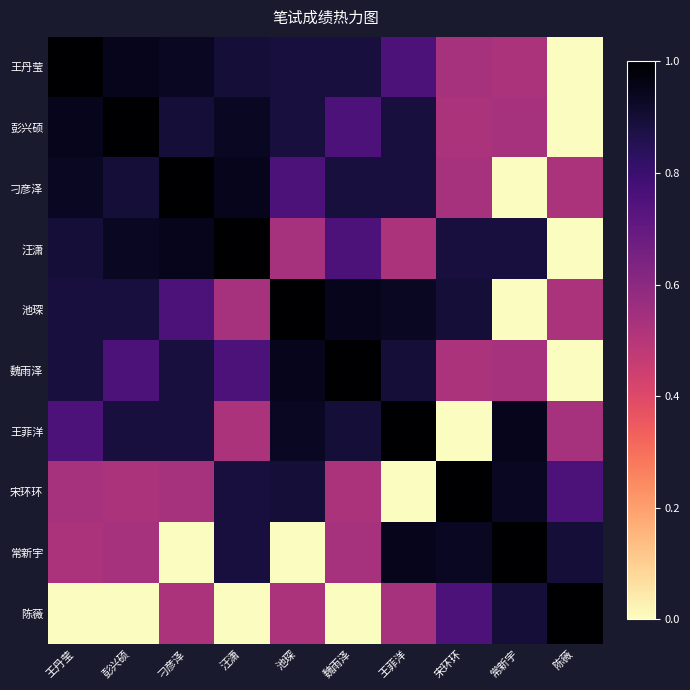

Reading left to right, what are all the values shown in this chart?

王丹莹: 王丹莹=1.0	彭兴硕=0.9	刁彦泽=0.9	汪潇=0.9	池琛=0.9	魏雨泽=0.9	王菲洋=0.8	宋环环=0.5	常新宇=0.5	陈薇=0.0
彭兴硕: 王丹莹=0.9	彭兴硕=1.0	刁彦泽=0.9	汪潇=0.9	池琛=0.9	魏雨泽=0.8	王菲洋=0.9	宋环环=0.5	常新宇=0.5	陈薇=0.0
刁彦泽: 王丹莹=0.9	彭兴硕=0.9	刁彦泽=1.0	汪潇=0.9	池琛=0.8	魏雨泽=0.9	王菲洋=0.9	宋环环=0.5	常新宇=0.0	陈薇=0.5
汪潇: 王丹莹=0.9	彭兴硕=0.9	刁彦泽=0.9	汪潇=1.0	池琛=0.5	魏雨泽=0.8	王菲洋=0.5	宋环环=0.9	常新宇=0.9	陈薇=0.0
池琛: 王丹莹=0.9	彭兴硕=0.9	刁彦泽=0.8	汪潇=0.5	池琛=1.0	魏雨泽=0.9	王菲洋=0.9	宋环环=0.9	常新宇=0.0	陈薇=0.5
魏雨泽: 王丹莹=0.9	彭兴硕=0.8	刁彦泽=0.9	汪潇=0.8	池琛=0.9	魏雨泽=1.0	王菲洋=0.9	宋环环=0.5	常新宇=0.5	陈薇=0.0
王菲洋: 王丹莹=0.8	彭兴硕=0.9	刁彦泽=0.9	汪潇=0.5	池琛=0.9	魏雨泽=0.9	王菲洋=1.0	宋环环=0.0	常新宇=0.9	陈薇=0.5
宋环环: 王丹莹=0.5	彭兴硕=0.5	刁彦泽=0.5	汪潇=0.9	池琛=0.9	魏雨泽=0.5	王菲洋=0.0	宋环环=1.0	常新宇=0.9	陈薇=0.8
常新宇: 王丹莹=0.5	彭兴硕=0.5	刁彦泽=0.0	汪潇=0.9	池琛=0.0	魏雨泽=0.5	王菲洋=0.9	宋环环=0.9	常新宇=1.0	陈薇=0.9
陈薇: 王丹莹=0.0	彭兴硕=0.0	刁彦泽=0.5	汪潇=0.0	池琛=0.5	魏雨泽=0.0	王菲洋=0.5	宋环环=0.8	常新宇=0.9	陈薇=1.0